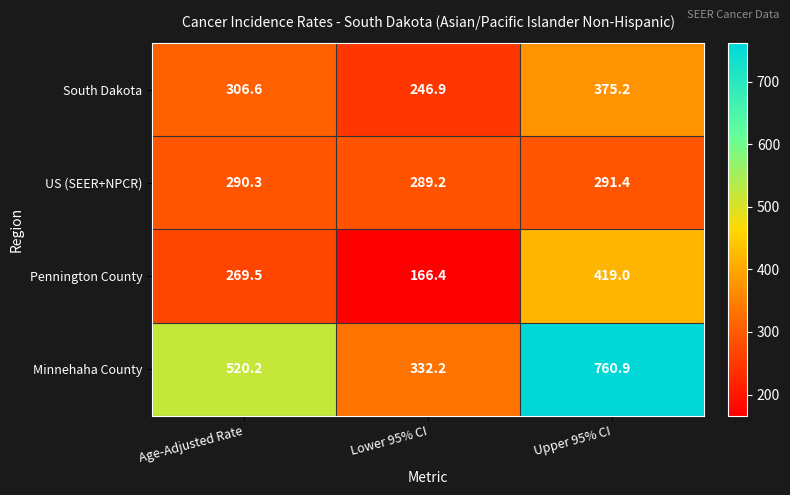

What value does the Minnehaha County series have at Lower 95% CI?

332.2